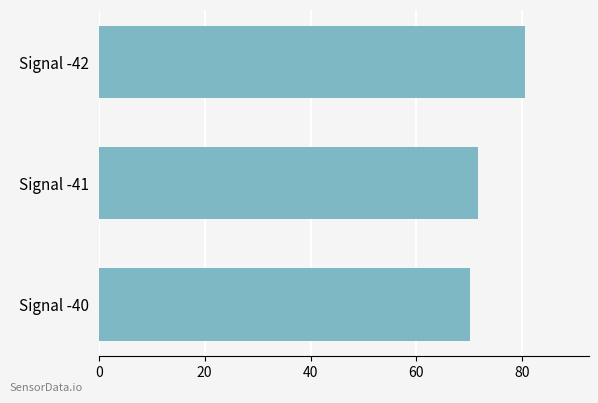

Approximately how many times larger is the value at Signal -42 compared to Signal -41?

1.1